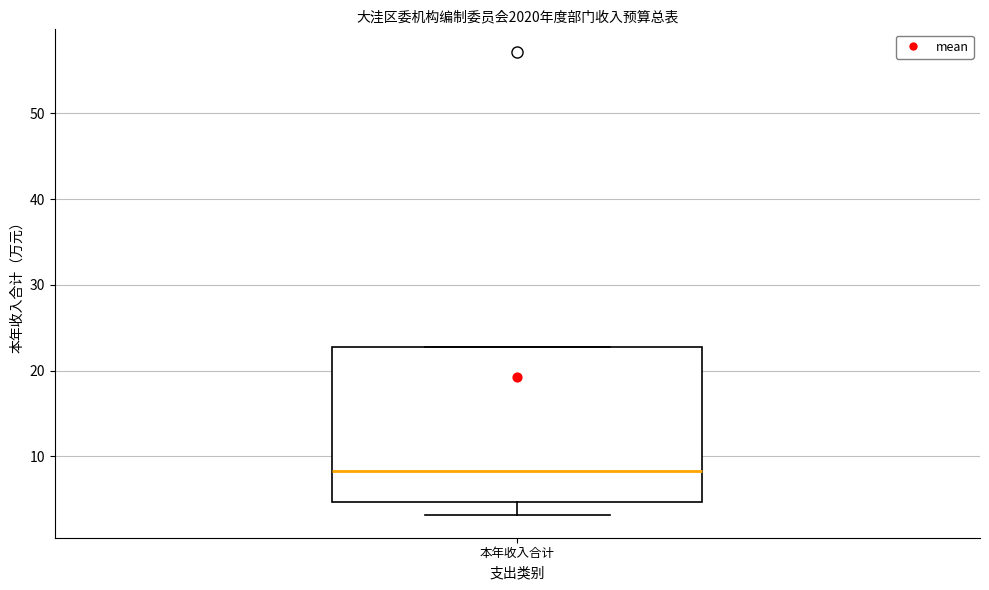

Where does the median line of the box for 本年收入合计 sit on the y-axis? The values are not printed on the chart, so give them approximately, as read against the axis.

8